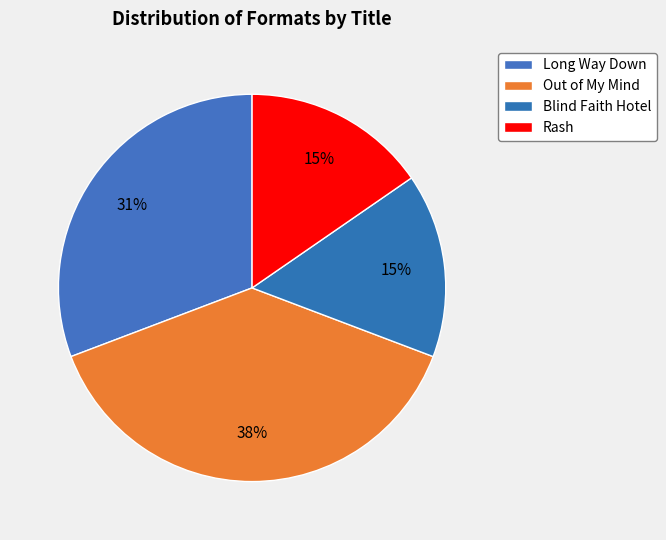

How many slices are in this pie chart?

4